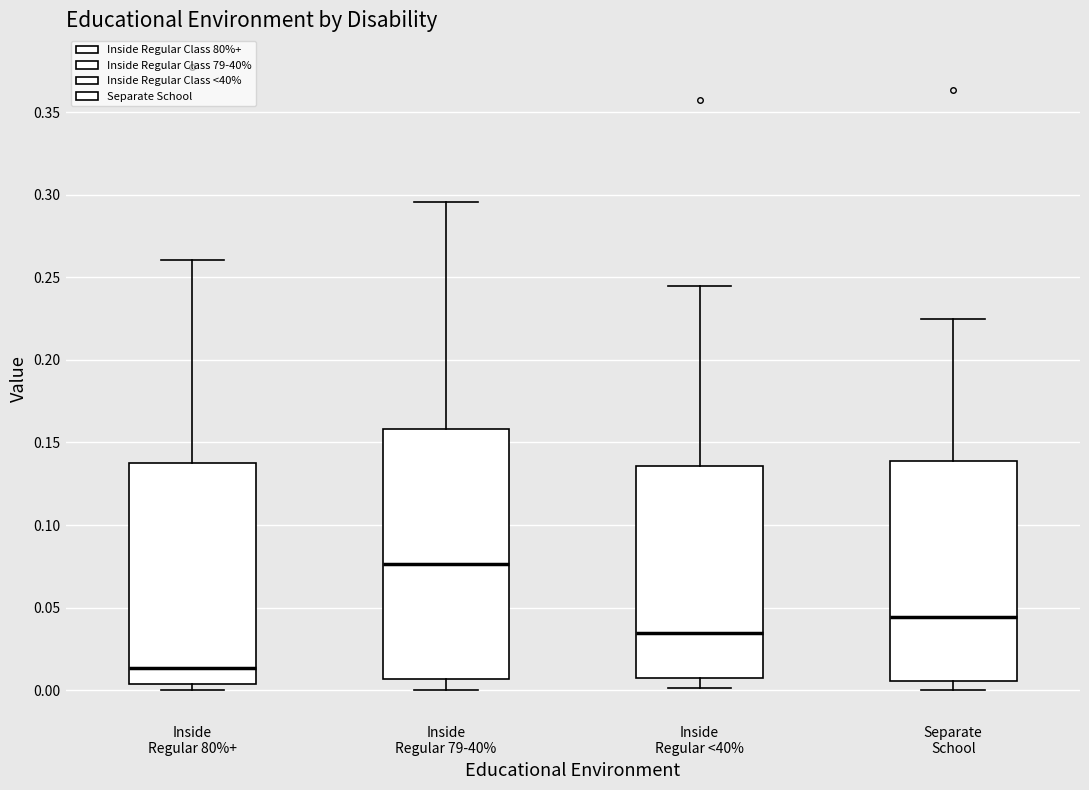

Which box's median line is the lowest?

Inside Regular 80%+